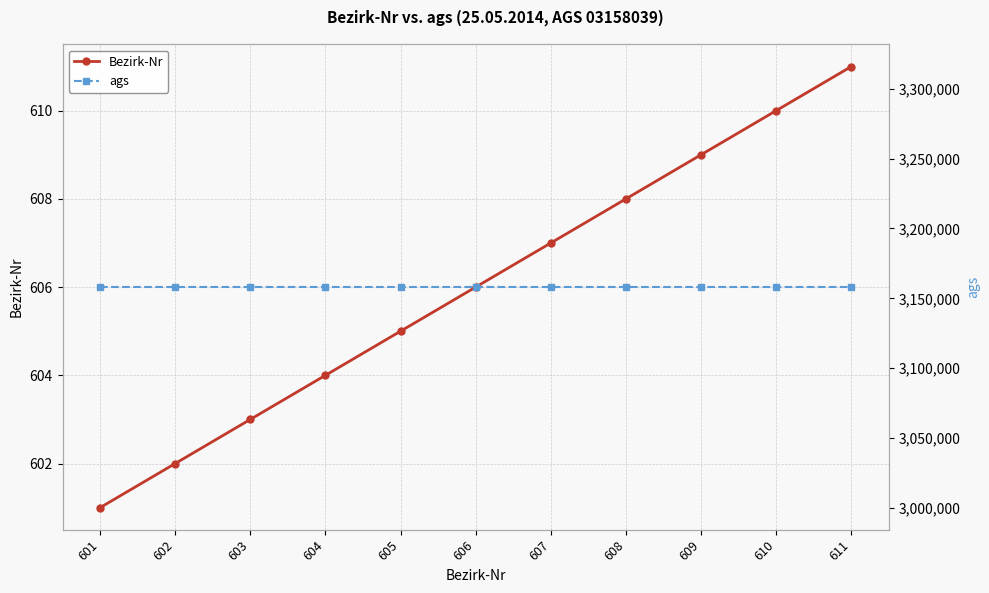

Where does the Bezirk-Nr series first go above 606?

607